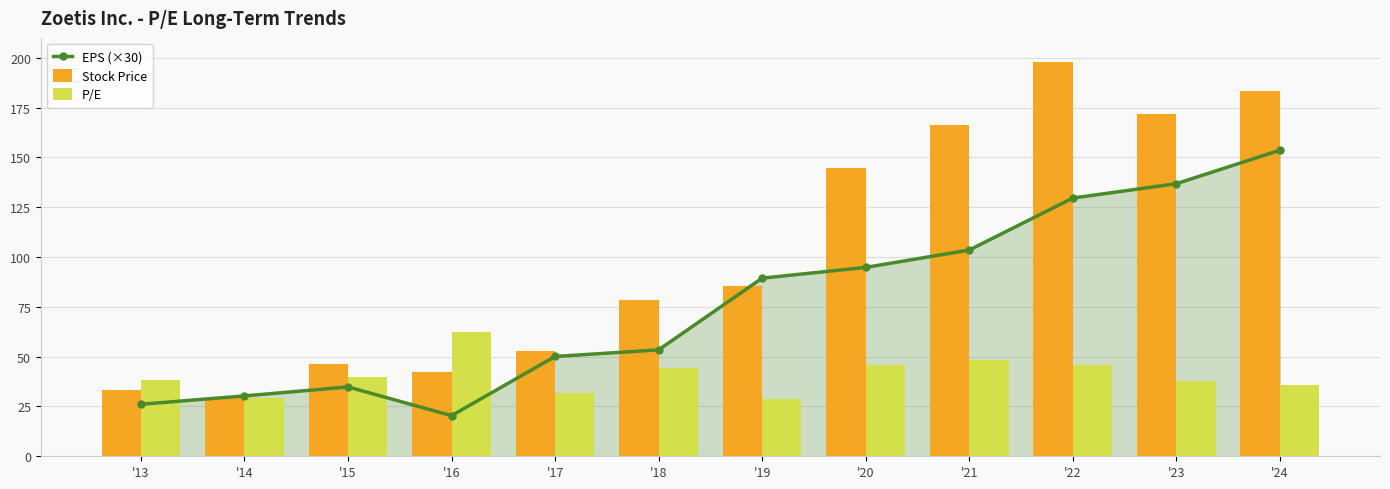

Where does the Stock Price series first go above 85?

'19